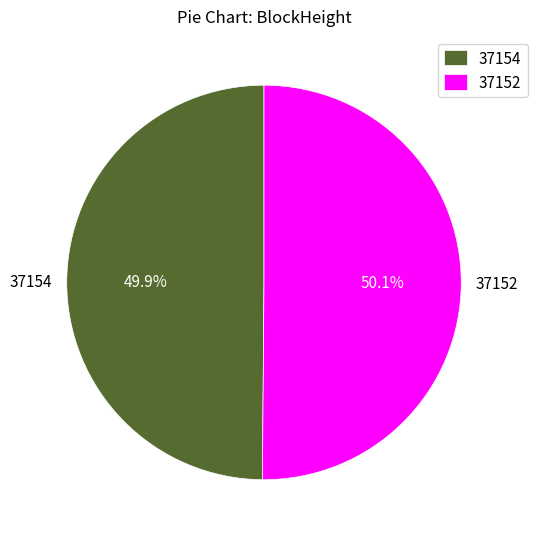

Combined, do 37152 and 37154 account for over 50%?

Yes